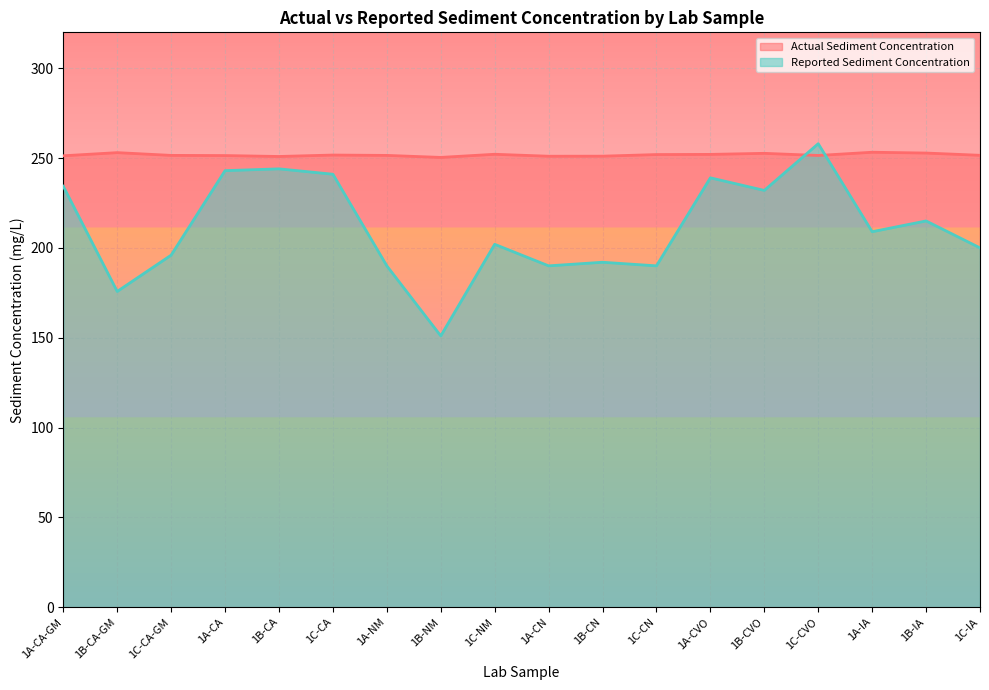

Is the value of Actual Sediment Concentration at 1C-NM greater than the value of Reported Sediment Concentration at 1B-CA?

Yes